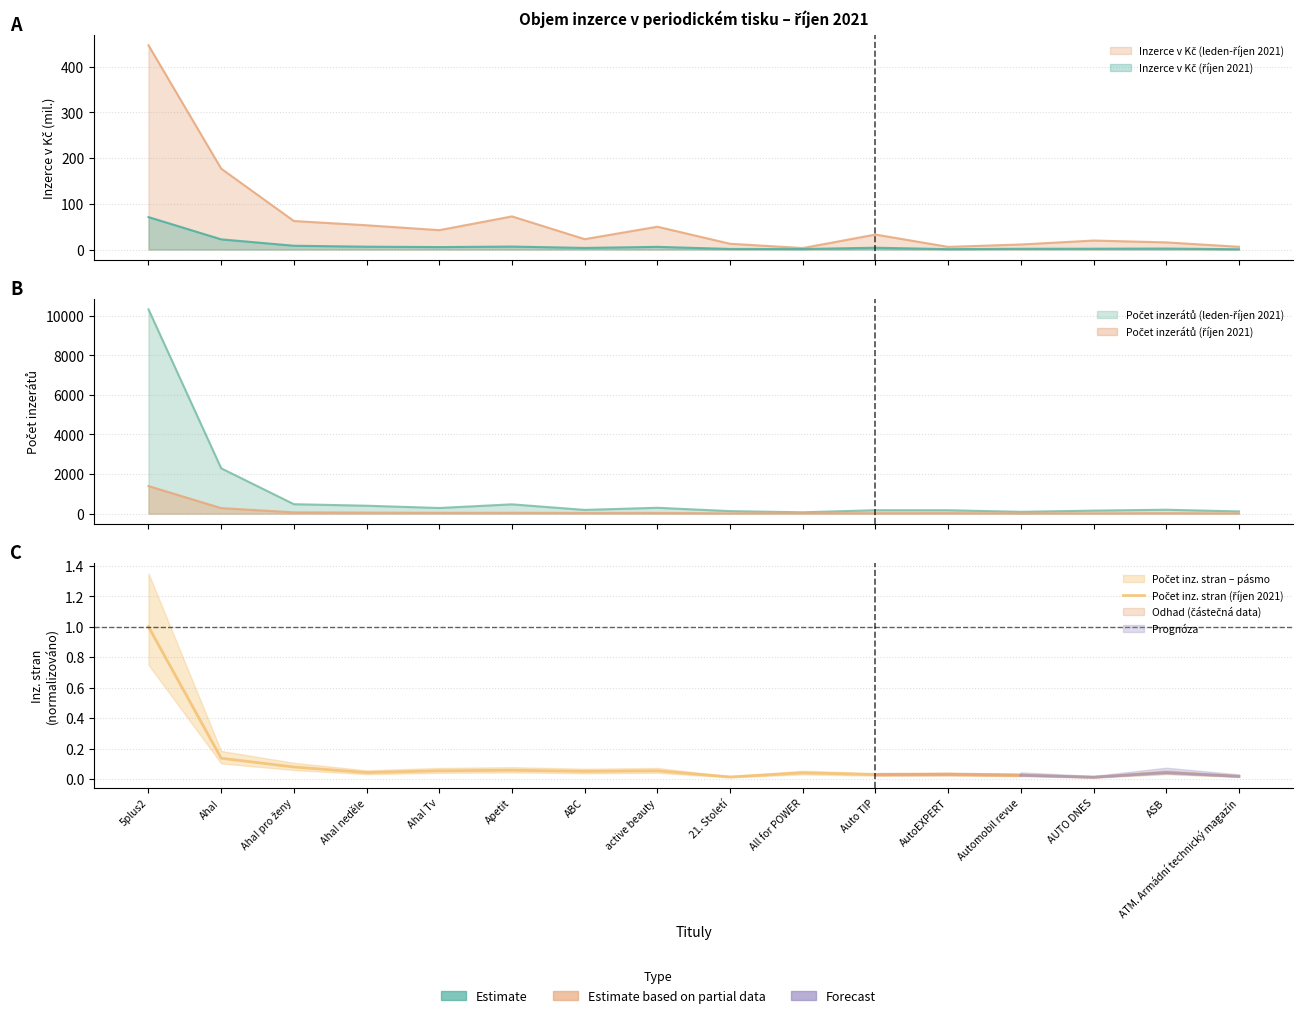

At which category does the data reach its first local peak?

Apetit